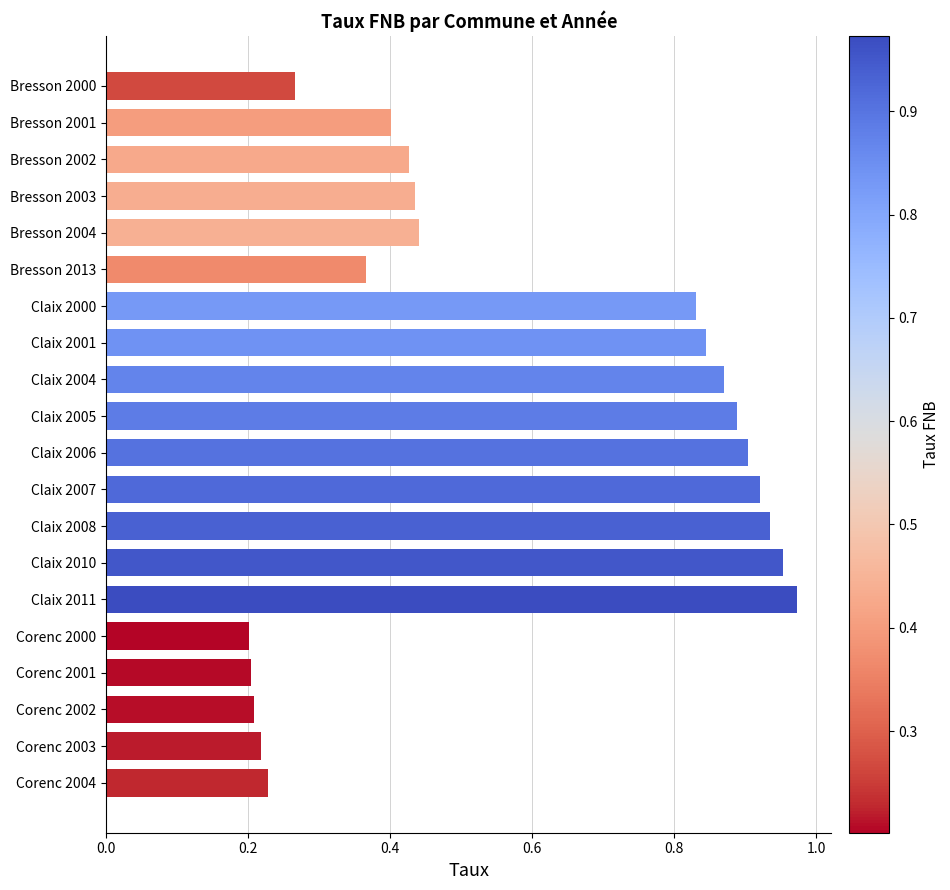

Does the chart contain any negative values?

No